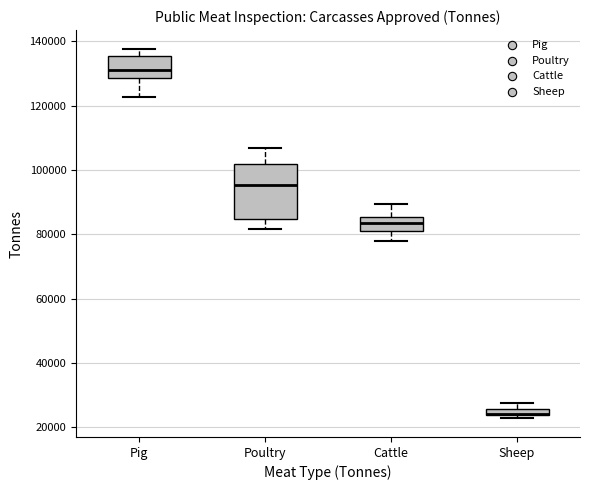

Comparing the boxes themselves (not the whiskers), which one is the tallest?

Poultry